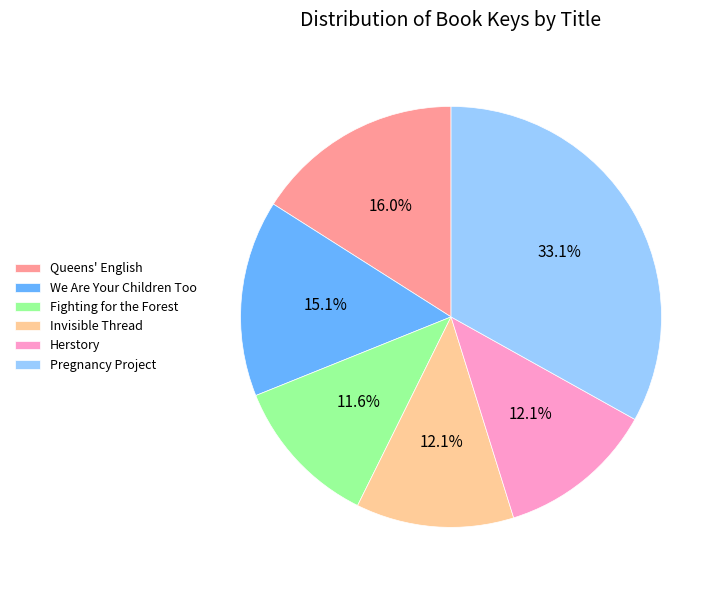

Count the number of slices in the pie.

6